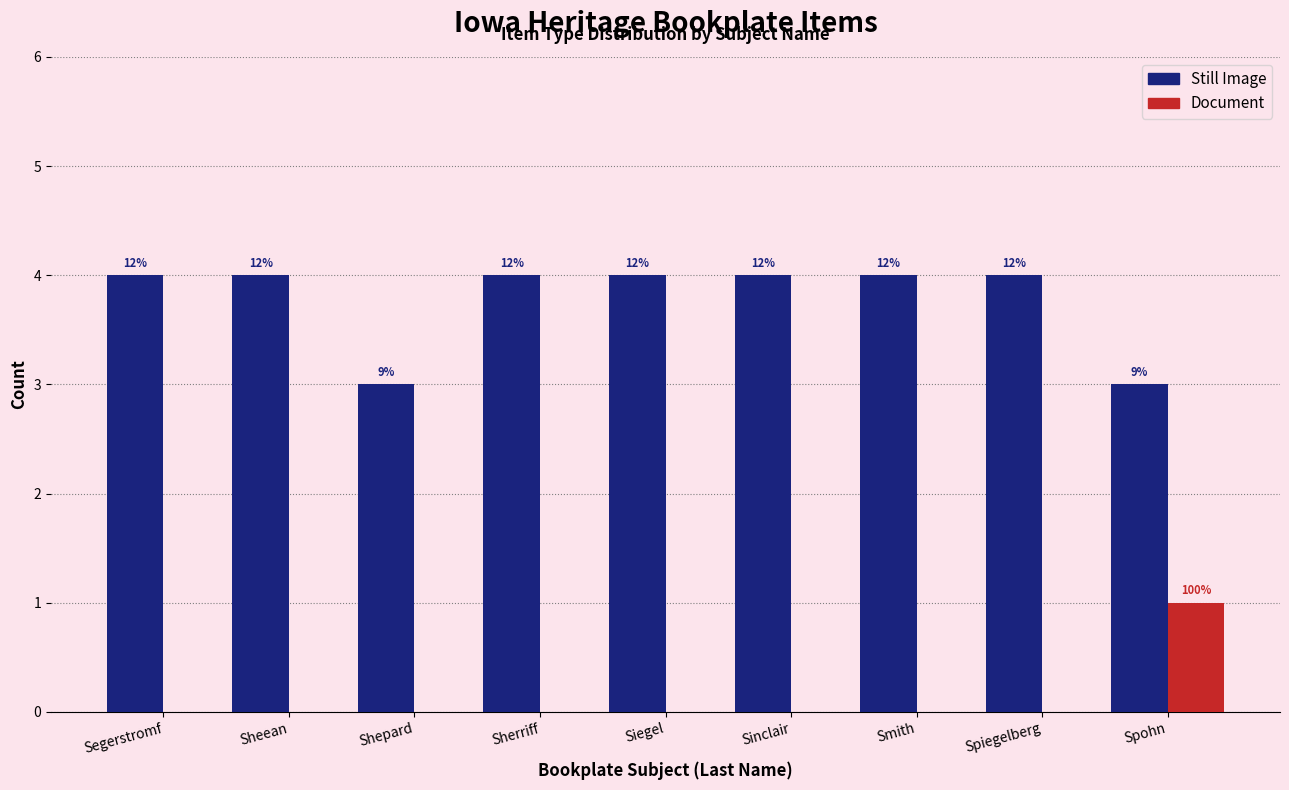

Does the chart contain stacked bars?

No